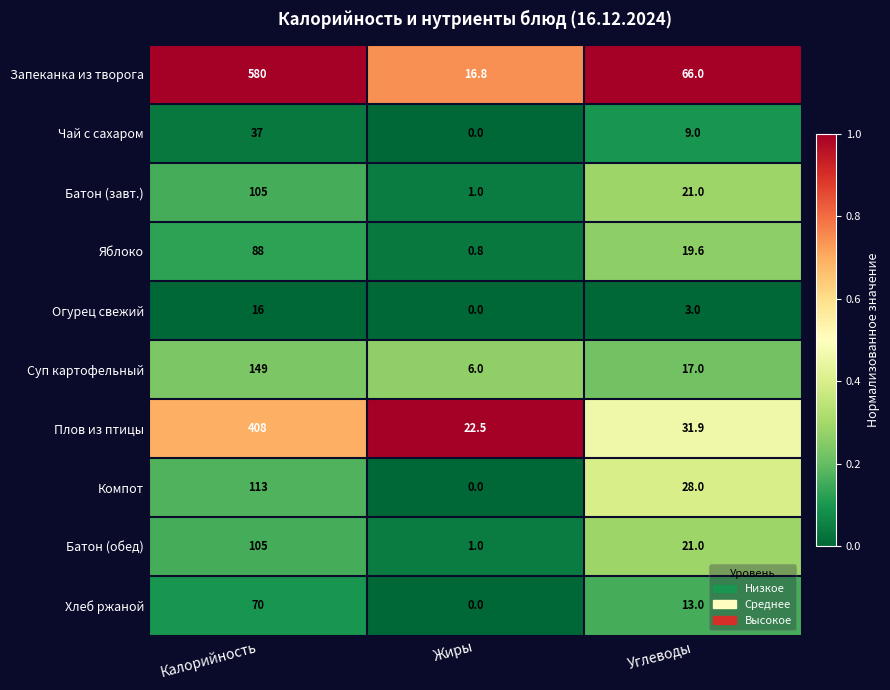

Reading left to right, extract all data points from this chart.

Запеканка из творога: Калорийность=580.0	Жиры=16.8	Углеводы=66.0
Чай с сахаром: Калорийность=37.0	Жиры=0.0	Углеводы=9.0
Батон (завт.): Калорийность=105.0	Жиры=1.0	Углеводы=21.0
Яблоко: Калорийность=88.0	Жиры=0.8	Углеводы=19.6
Огурец свежий: Калорийность=16.0	Жиры=0.0	Углеводы=3.0
Суп картофельный: Калорийность=149.0	Жиры=6.0	Углеводы=17.0
Плов из птицы: Калорийность=408.0	Жиры=22.5	Углеводы=31.9
Компот: Калорийность=113.0	Жиры=0.0	Углеводы=28.0
Батон (обед): Калорийность=105.0	Жиры=1.0	Углеводы=21.0
Хлеб ржаной: Калорийность=70.0	Жиры=0.0	Углеводы=13.0